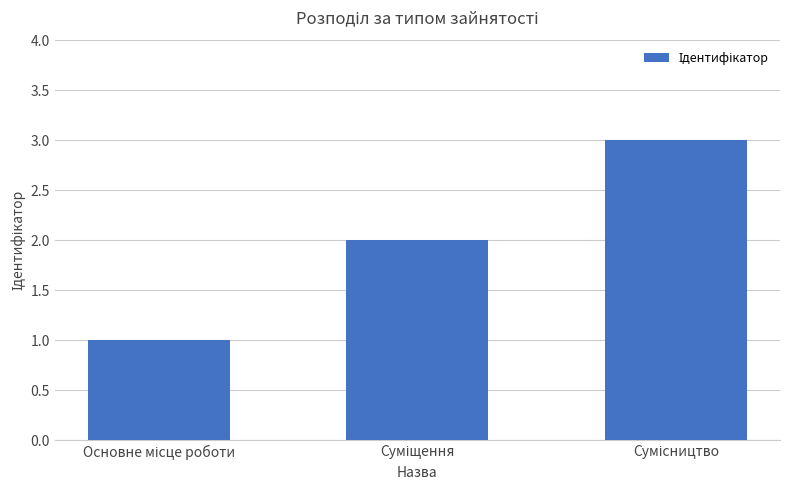

What is the maximum value shown in the chart?

3